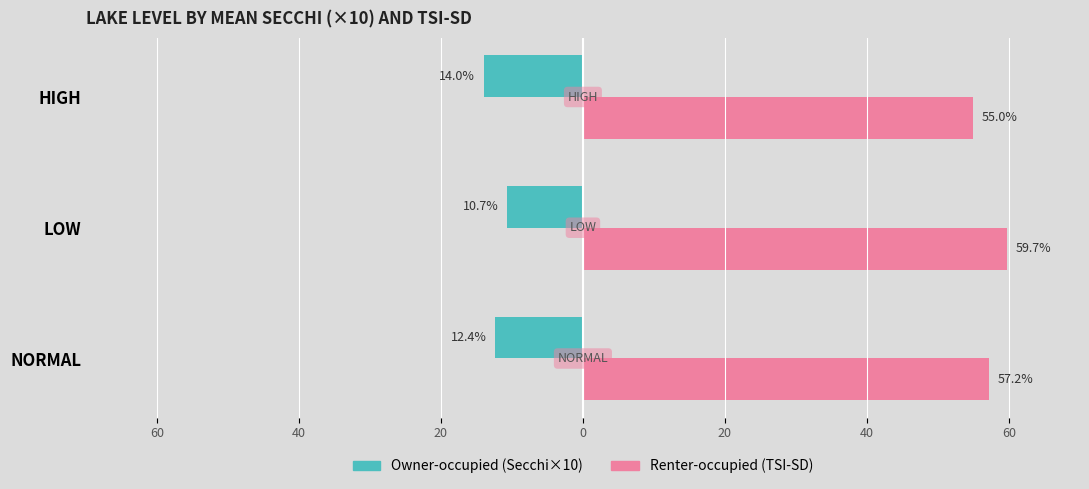

Which series has the widest spread of values?

Renter-occupied (TSI-SD)